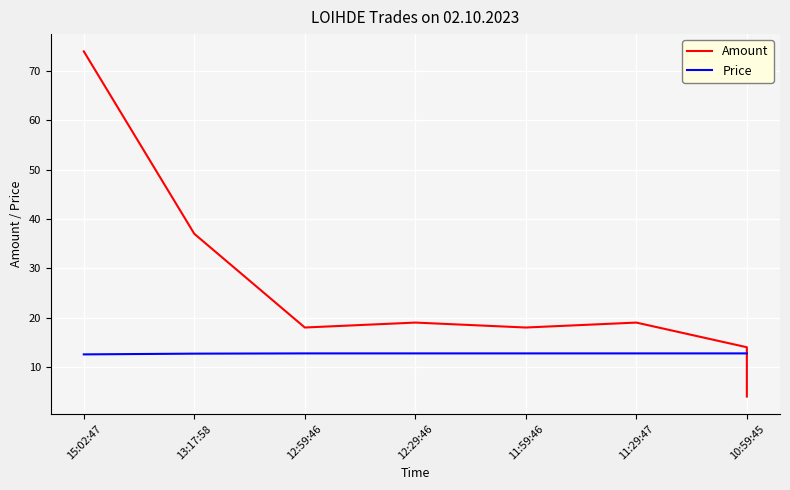

The value of Price at 12:59:46 is 3.7. True or false?

False